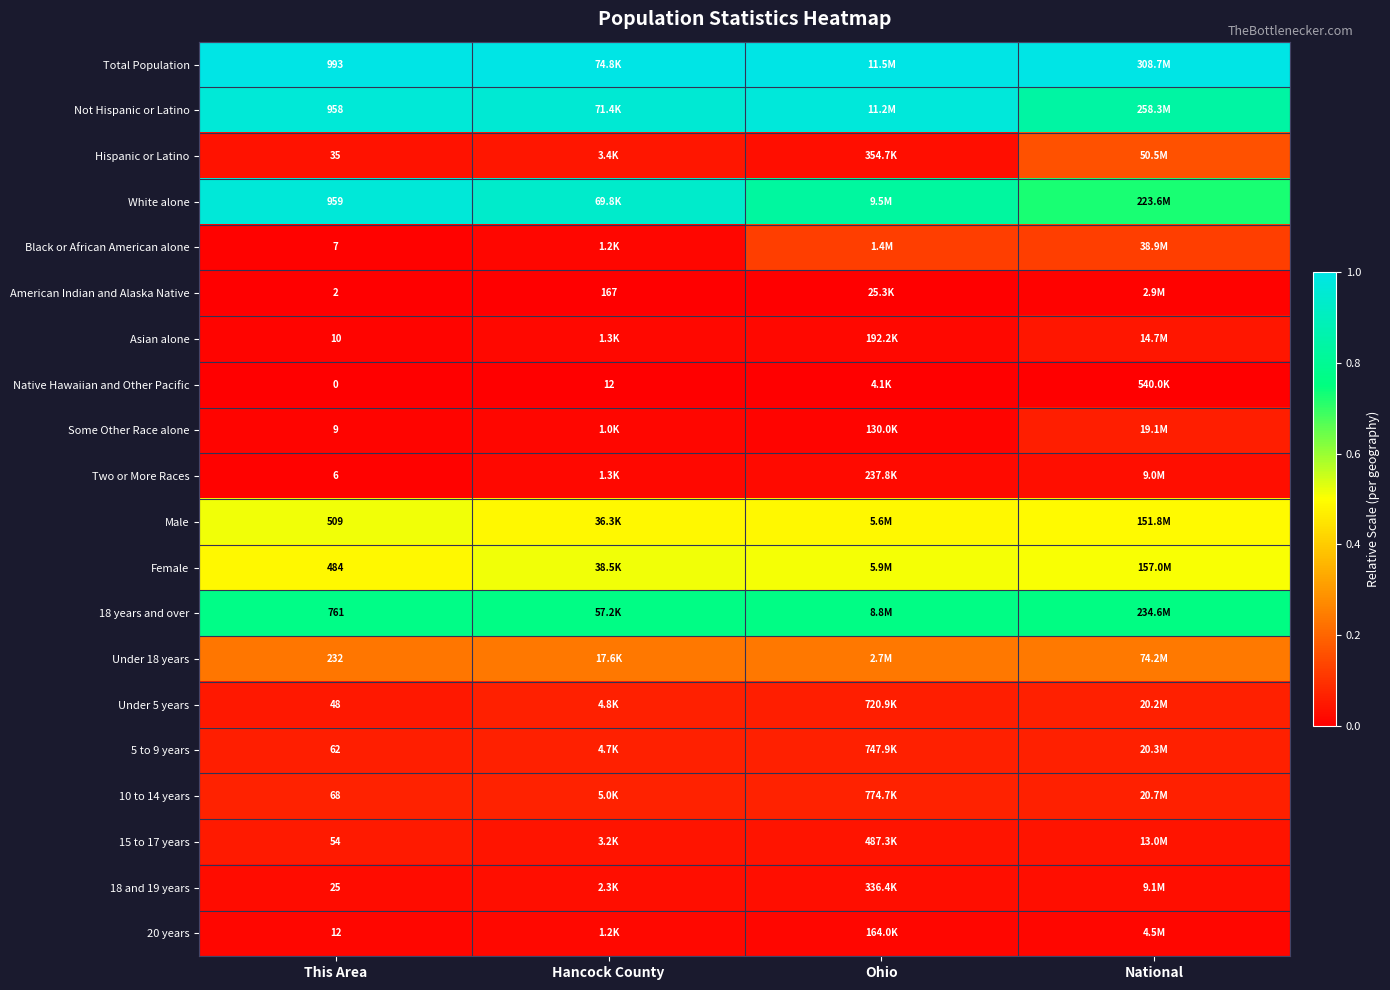

Is the value of Hispanic or Latino at National greater than the value of Native Hawaiian and Other Pacific at Hancock County?

Yes